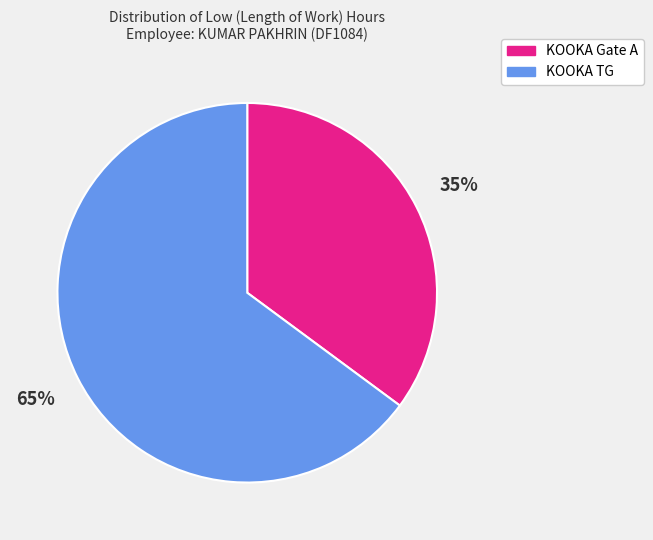

Is the sum of KOOKA TG and KOOKA Gate A greater than half?

Yes